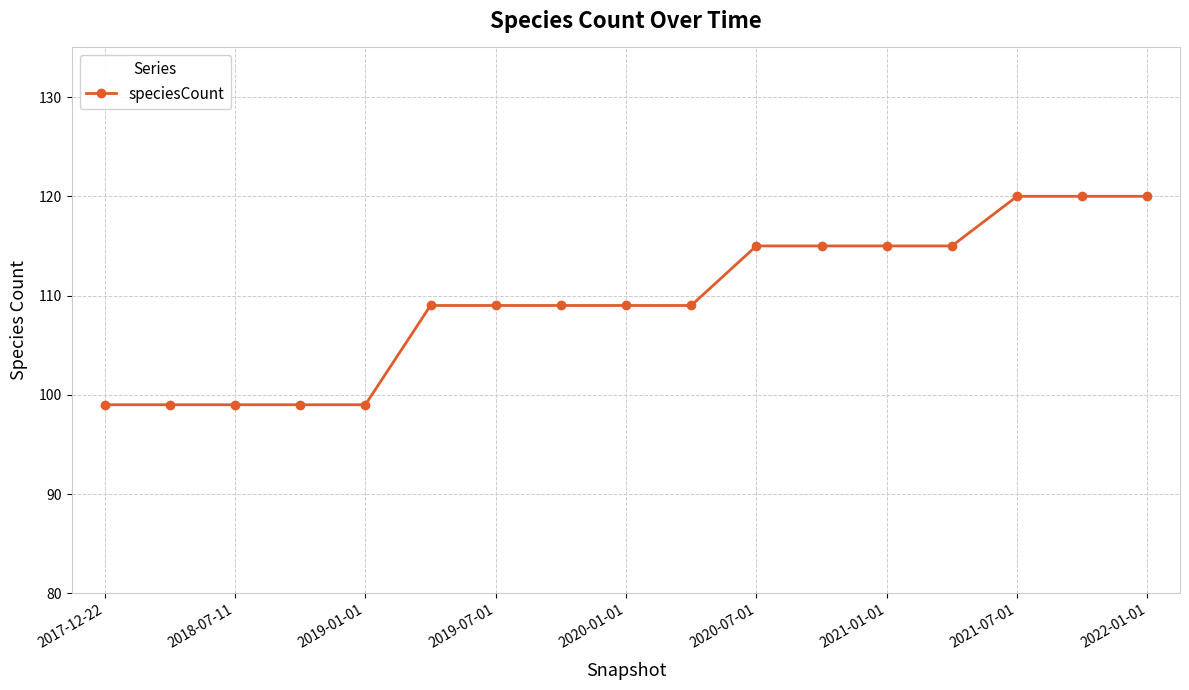

What is the value of the 16th point from the left?

120